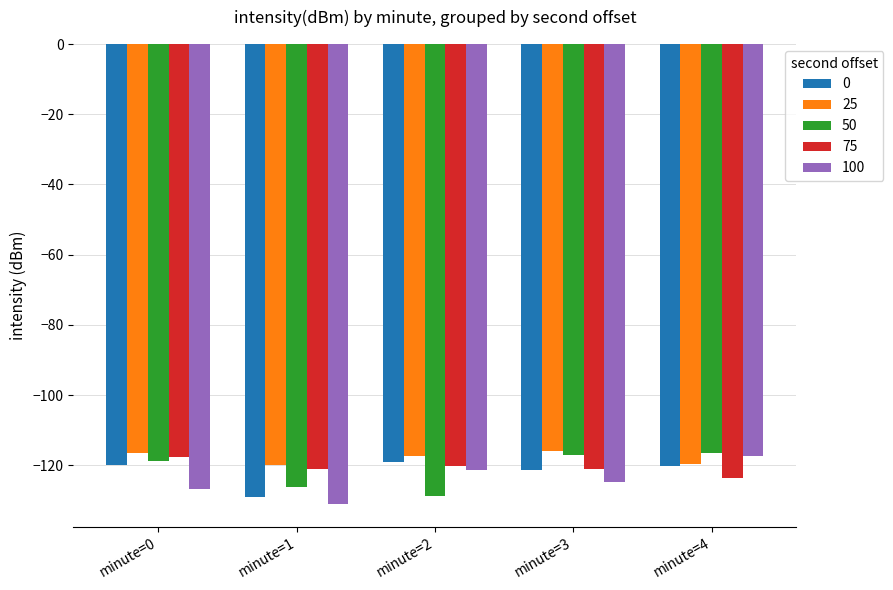

What is the average value of the 50 series?

-121.4